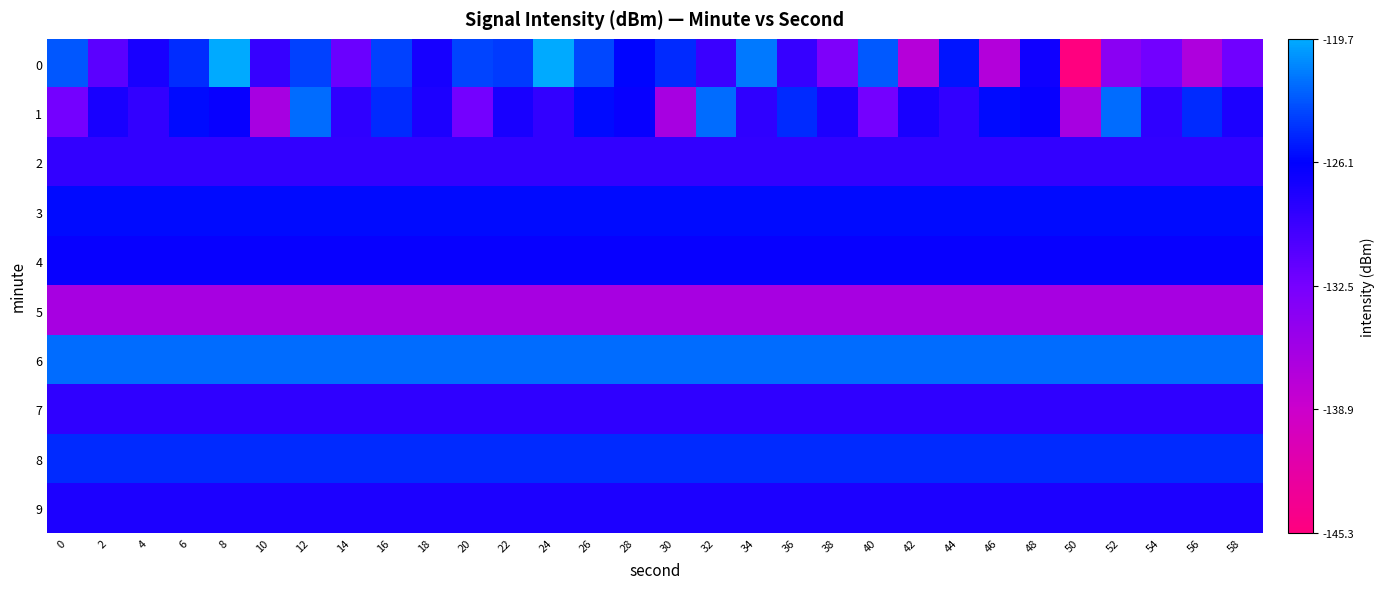

Reading right to left, what are all the values shown in this chart?

0: 58=-132.2	56=-136.6	54=-132.3	52=-134.0	50=-145.3	48=-127.0	46=-137.0	44=-125.4	42=-137.2	40=-122.8	38=-133.1	36=-129.1	34=-121.6	32=-129.2	30=-124.5	28=-126.0	26=-123.5	24=-119.8	22=-124.0	20=-123.6	18=-127.4	16=-123.7	14=-131.9	12=-123.6	10=-129.0	8=-119.7	6=-124.5	4=-127.5	2=-131.1	0=-122.8
1: 58=-127.7	56=-124.6	54=-128.6	52=-122.1	50=-136.2	48=-126.6	46=-125.7	44=-128.9	42=-127.5	40=-132.4	38=-127.7	36=-124.6	34=-128.6	32=-122.1	30=-136.2	28=-126.6	26=-125.7	24=-128.9	22=-127.5	20=-132.4	18=-127.7	16=-124.6	14=-128.6	12=-122.1	10=-136.2	8=-126.6	6=-125.7	4=-128.9	2=-127.5	0=-132.4
2: 58=-128.9	56=-128.9	54=-128.9	52=-128.9	50=-128.9	48=-128.9	46=-128.9	44=-128.9	42=-128.9	40=-128.9	38=-128.9	36=-128.9	34=-128.9	32=-128.9	30=-128.9	28=-128.9	26=-128.9	24=-128.9	22=-128.9	20=-128.9	18=-128.9	16=-128.9	14=-128.9	12=-128.9	10=-128.9	8=-128.9	6=-128.9	4=-128.9	2=-128.9	0=-128.9
3: 58=-125.7	56=-125.7	54=-125.7	52=-125.7	50=-125.7	48=-125.7	46=-125.7	44=-125.7	42=-125.7	40=-125.7	38=-125.7	36=-125.7	34=-125.7	32=-125.7	30=-125.7	28=-125.7	26=-125.7	24=-125.7	22=-125.7	20=-125.7	18=-125.7	16=-125.7	14=-125.7	12=-125.7	10=-125.7	8=-125.7	6=-125.7	4=-125.7	2=-125.7	0=-125.7
4: 58=-126.6	56=-126.6	54=-126.6	52=-126.6	50=-126.6	48=-126.6	46=-126.6	44=-126.6	42=-126.6	40=-126.6	38=-126.6	36=-126.6	34=-126.6	32=-126.6	30=-126.6	28=-126.6	26=-126.6	24=-126.6	22=-126.6	20=-126.6	18=-126.6	16=-126.6	14=-126.6	12=-126.6	10=-126.6	8=-126.6	6=-126.6	4=-126.6	2=-126.6	0=-126.6
5: 58=-136.2	56=-136.2	54=-136.2	52=-136.2	50=-136.2	48=-136.2	46=-136.2	44=-136.2	42=-136.2	40=-136.2	38=-136.2	36=-136.2	34=-136.2	32=-136.2	30=-136.2	28=-136.2	26=-136.2	24=-136.2	22=-136.2	20=-136.2	18=-136.2	16=-136.2	14=-136.2	12=-136.2	10=-136.2	8=-136.2	6=-136.2	4=-136.2	2=-136.2	0=-136.2
6: 58=-122.1	56=-122.1	54=-122.1	52=-122.1	50=-122.1	48=-122.1	46=-122.1	44=-122.1	42=-122.1	40=-122.1	38=-122.1	36=-122.1	34=-122.1	32=-122.1	30=-122.1	28=-122.1	26=-122.1	24=-122.1	22=-122.1	20=-122.1	18=-122.1	16=-122.1	14=-122.1	12=-122.1	10=-122.1	8=-122.1	6=-122.1	4=-122.1	2=-122.1	0=-122.1
7: 58=-128.6	56=-128.6	54=-128.6	52=-128.6	50=-128.6	48=-128.6	46=-128.6	44=-128.6	42=-128.6	40=-128.6	38=-128.6	36=-128.6	34=-128.6	32=-128.6	30=-128.6	28=-128.6	26=-128.6	24=-128.6	22=-128.6	20=-128.6	18=-128.6	16=-128.6	14=-128.6	12=-128.6	10=-128.6	8=-128.6	6=-128.6	4=-128.6	2=-128.6	0=-128.6
8: 58=-124.6	56=-124.6	54=-124.6	52=-124.6	50=-124.6	48=-124.6	46=-124.6	44=-124.6	42=-124.6	40=-124.6	38=-124.6	36=-124.6	34=-124.6	32=-124.6	30=-124.6	28=-124.6	26=-124.6	24=-124.6	22=-124.6	20=-124.6	18=-124.6	16=-124.6	14=-124.6	12=-124.6	10=-124.6	8=-124.6	6=-124.6	4=-124.6	2=-124.6	0=-124.6
9: 58=-127.7	56=-127.7	54=-127.7	52=-127.7	50=-127.7	48=-127.7	46=-127.7	44=-127.7	42=-127.7	40=-127.7	38=-127.7	36=-127.7	34=-127.7	32=-127.7	30=-127.7	28=-127.7	26=-127.7	24=-127.7	22=-127.7	20=-127.7	18=-127.7	16=-127.7	14=-127.7	12=-127.7	10=-127.7	8=-127.7	6=-127.7	4=-127.7	2=-127.7	0=-127.7